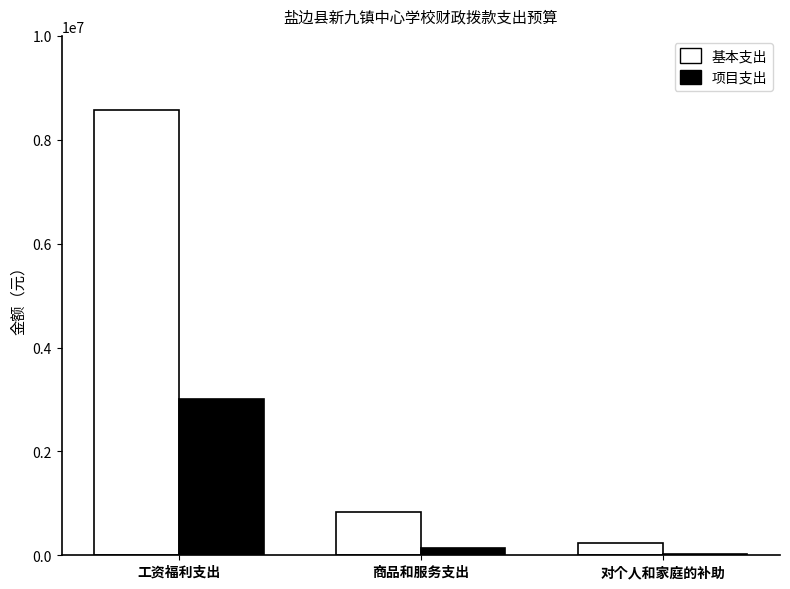

The 基本支出 series shows 836321.8 at 商品和服务支出. True or false?

True